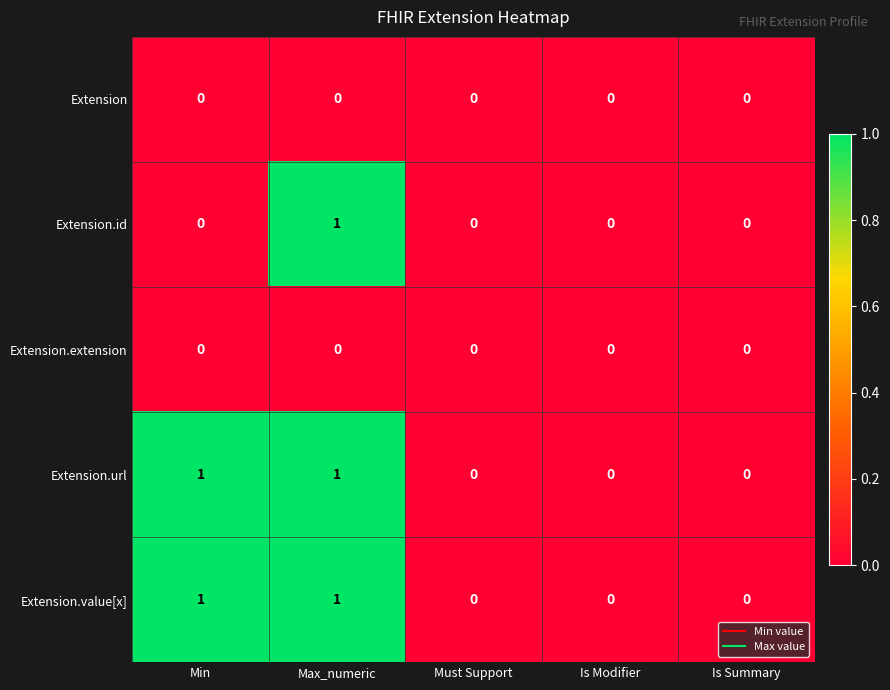

Is it true that Extension equals 0 at Min?

True